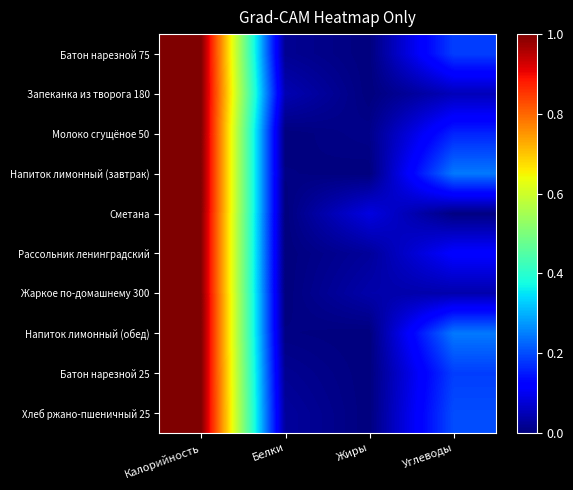

Which category has the highest value across all series?

Калорийность